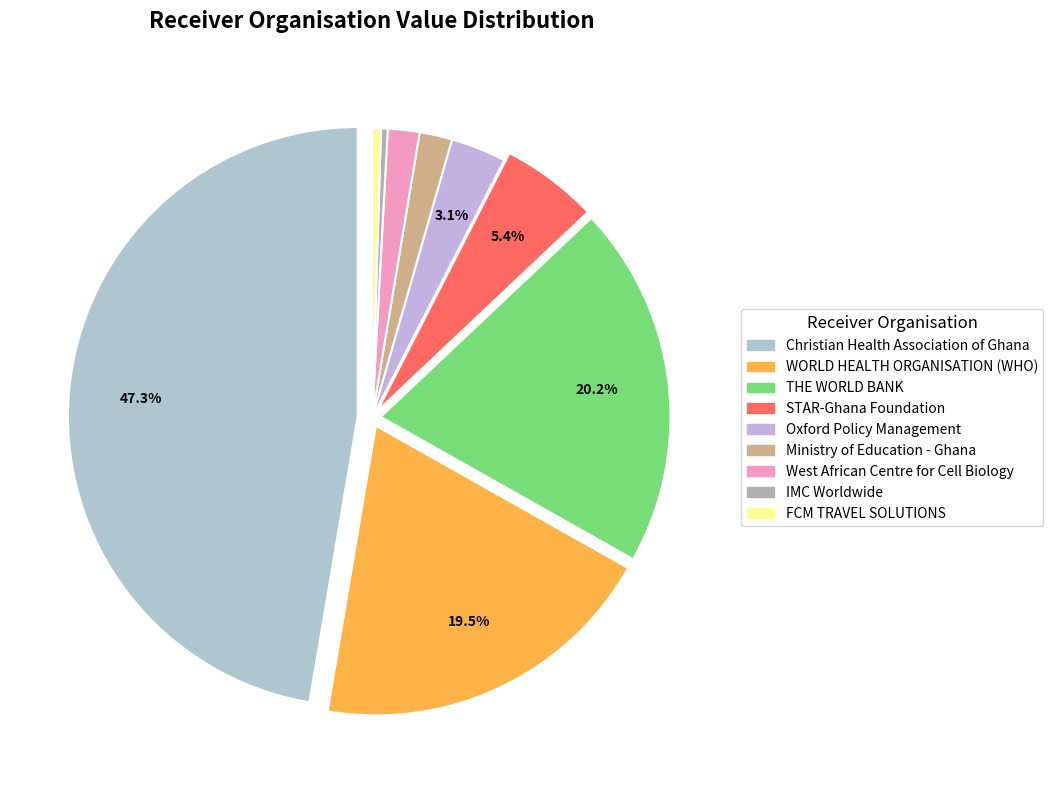

To the nearest percent, what is the average slice percentage?

11%